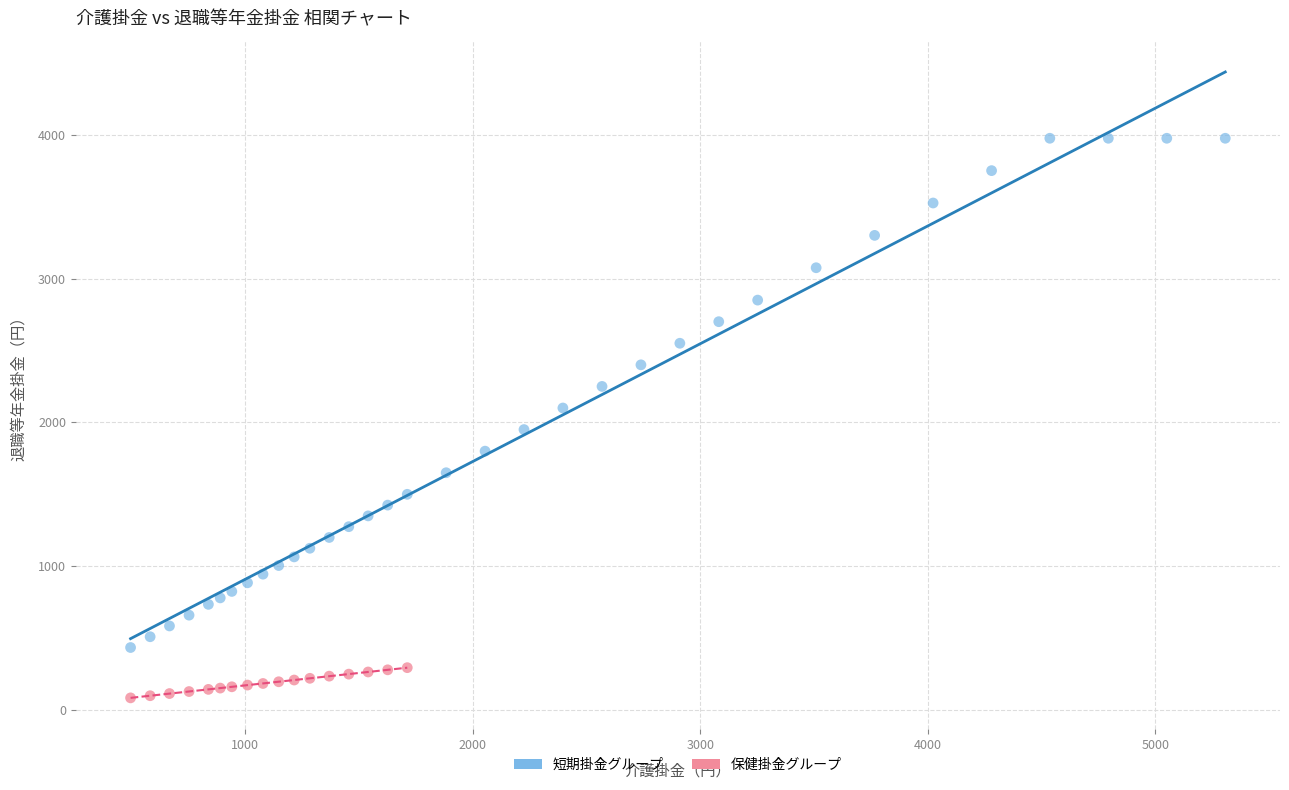

Which series contains the lowest Y value?

保健掛金グループ